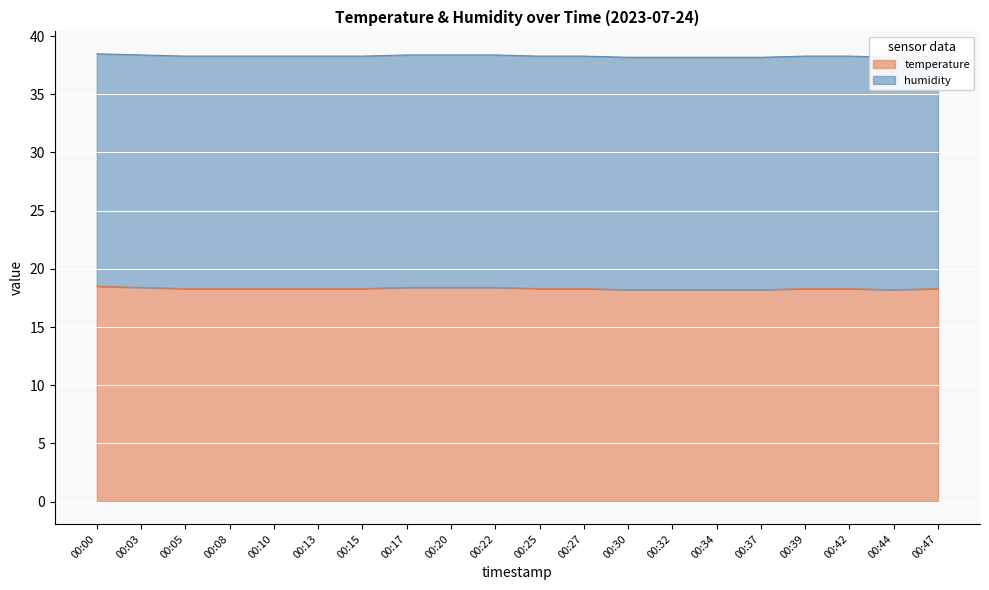

Count the number of categories in the chart.

20